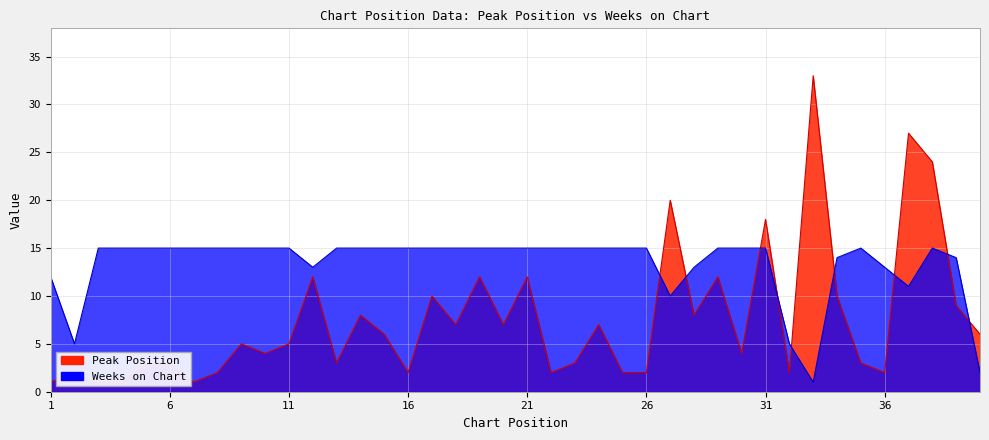

At which category does Peak Position reach its first local peak?

2